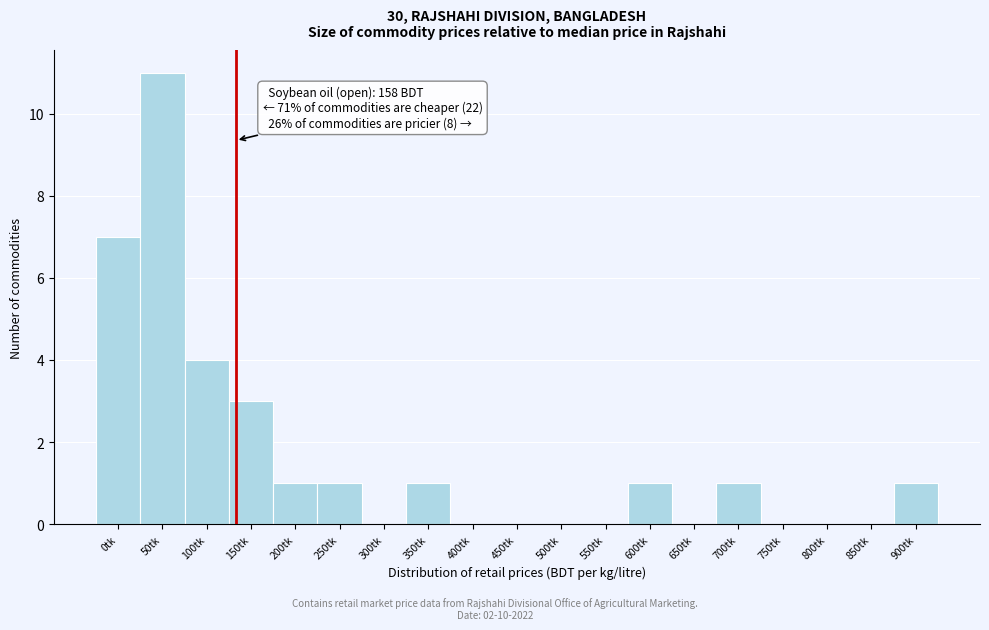

Reading left to right, transcribe all the data shown in this chart.

0tk=7	50tk=11	100tk=4	150tk=3	200tk=1	250tk=1	300tk=0	350tk=1	400tk=0	450tk=0	500tk=0	550tk=0	600tk=1	650tk=0	700tk=1	750tk=0	800tk=0	850tk=0	900tk=1